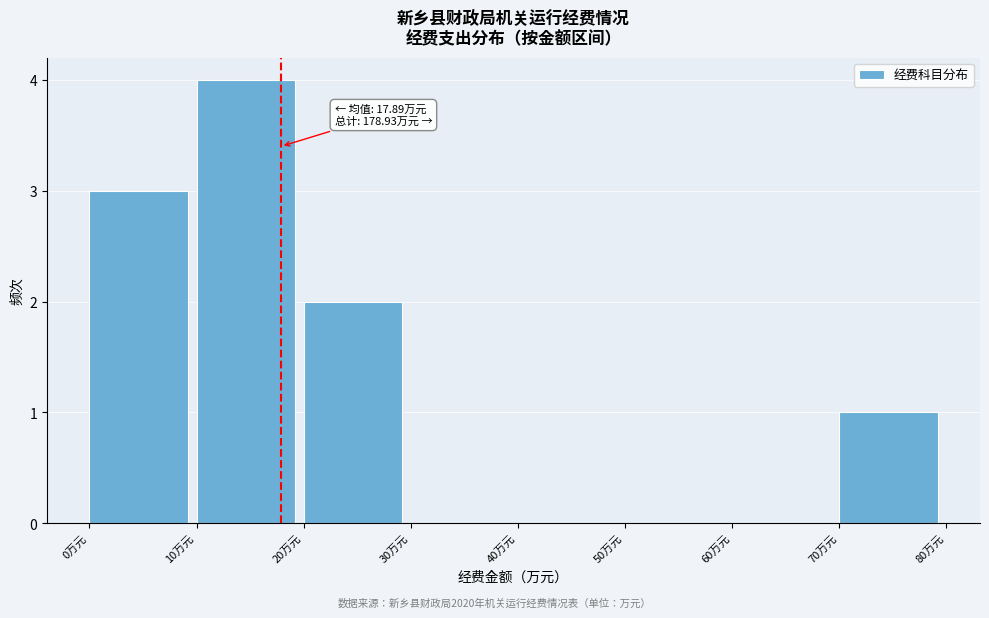

Over which range of the x-axis is the bar tallest?

10 to 20